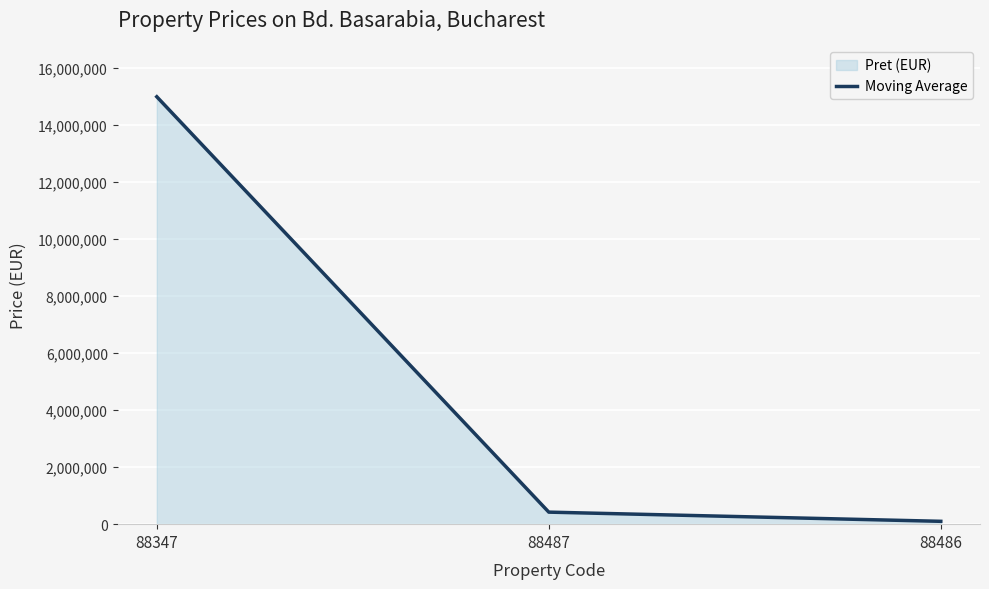

True or false: the data shows 100000 at 88486.

True